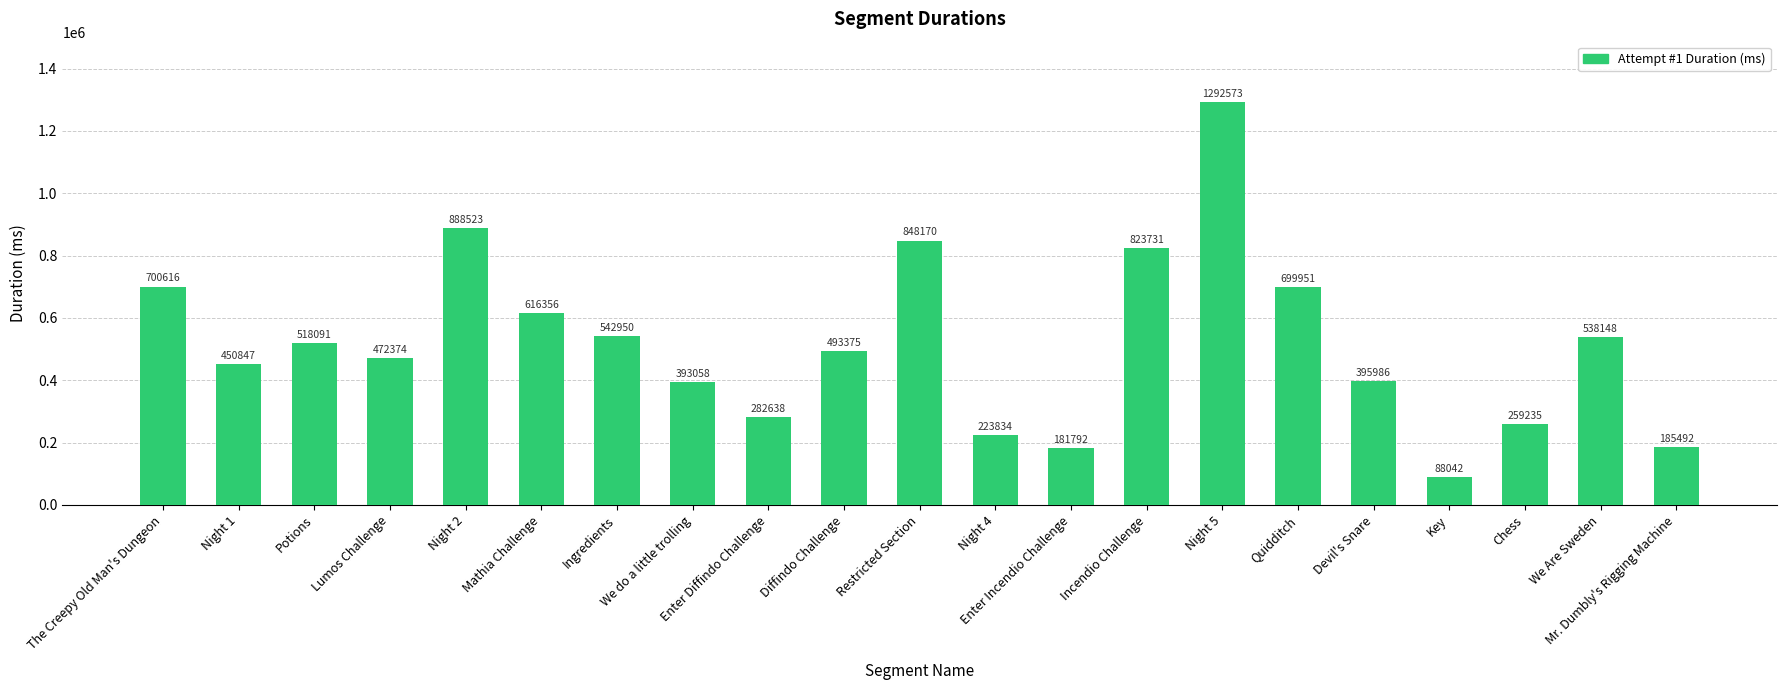

What is the label of the 1st bar from the left?

The Creepy Old Man's Dungeon